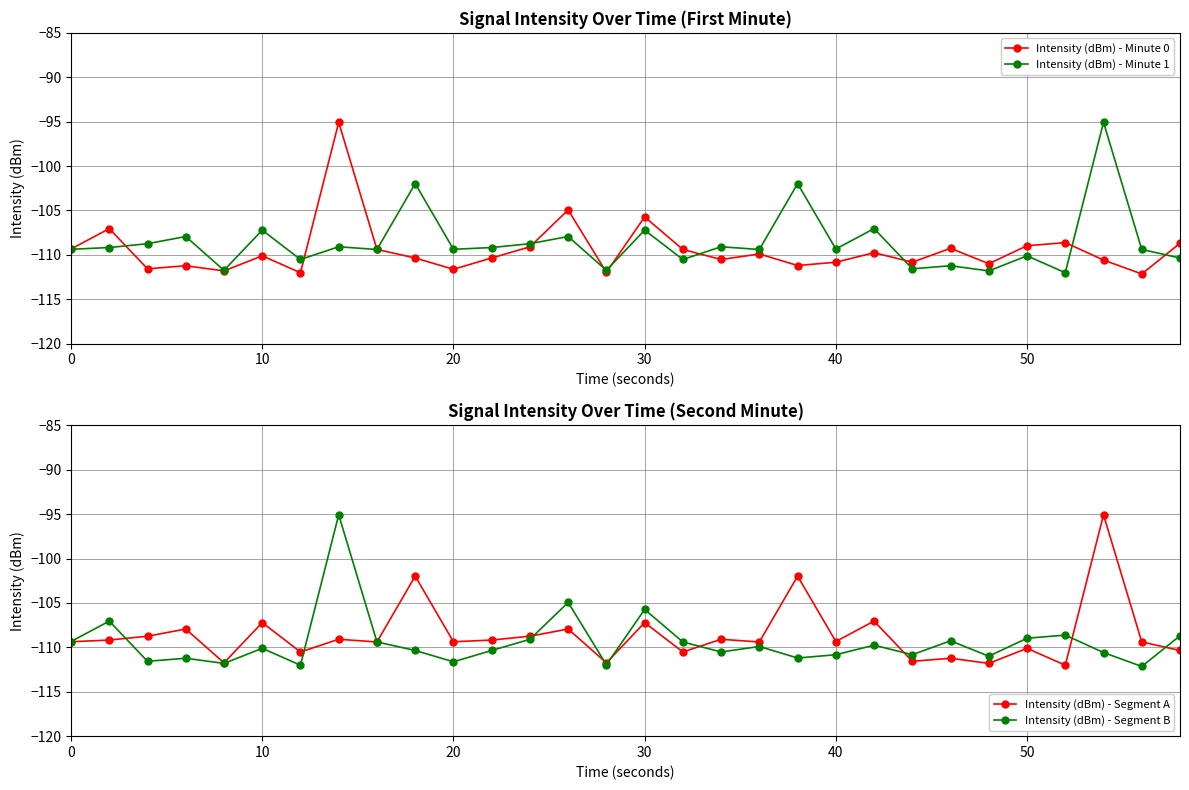

What is the greatest value displayed?

-95.1